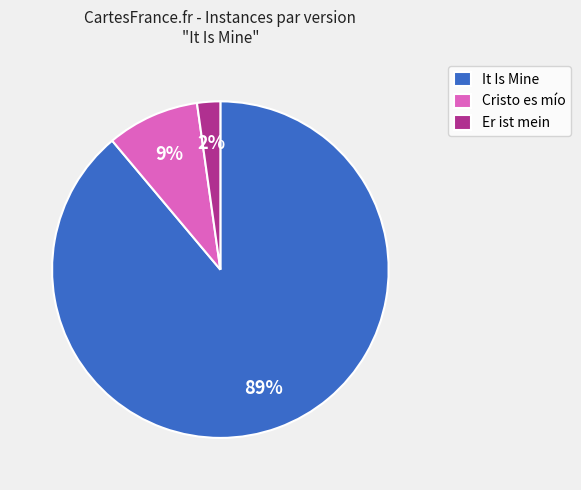

True or false: It Is Mine accounts for 76% of the total.

False